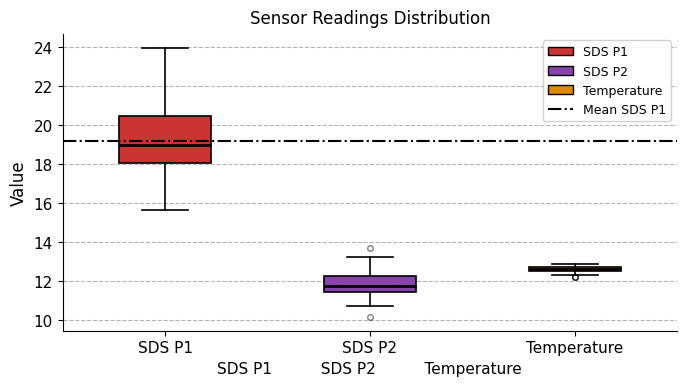

Which box is the tallest, from its lower edge to its upper edge?

SDS P1